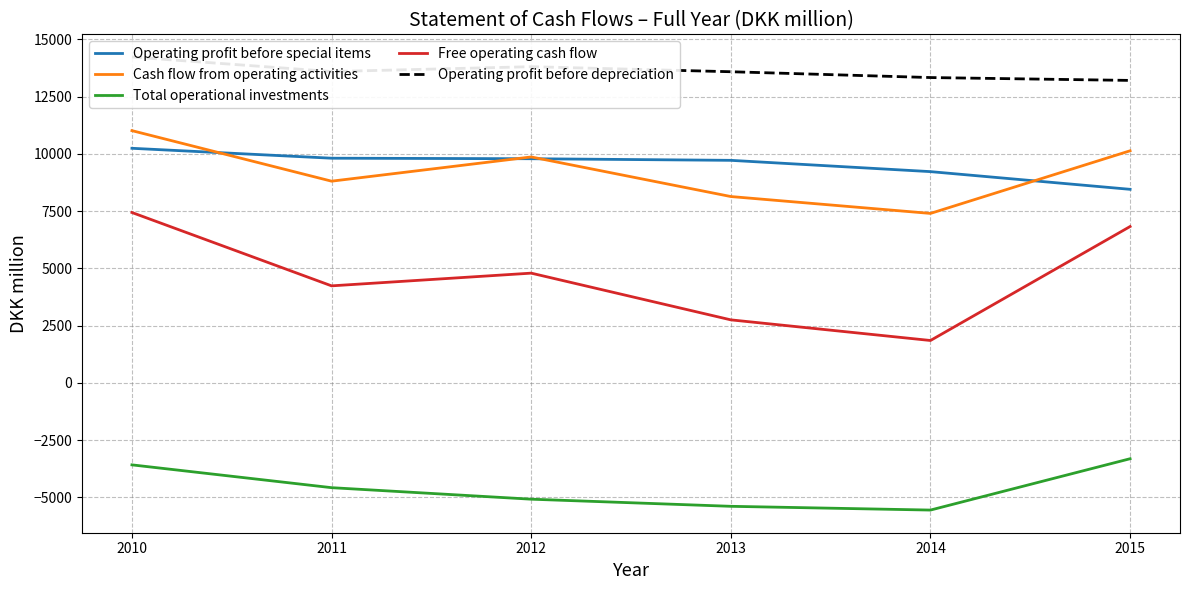

Between 2010 and 2011, which series saw the biggest shift?

Free operating cash flow